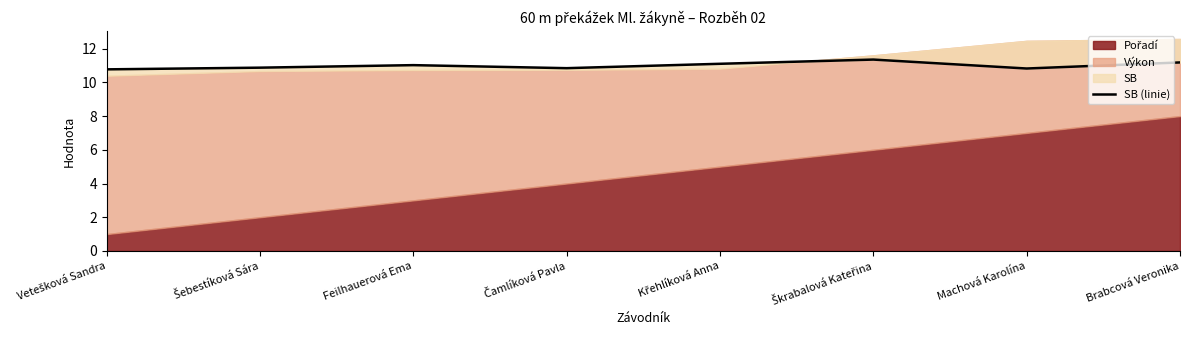

Where is the first local minimum?

Čamlíková Pavla